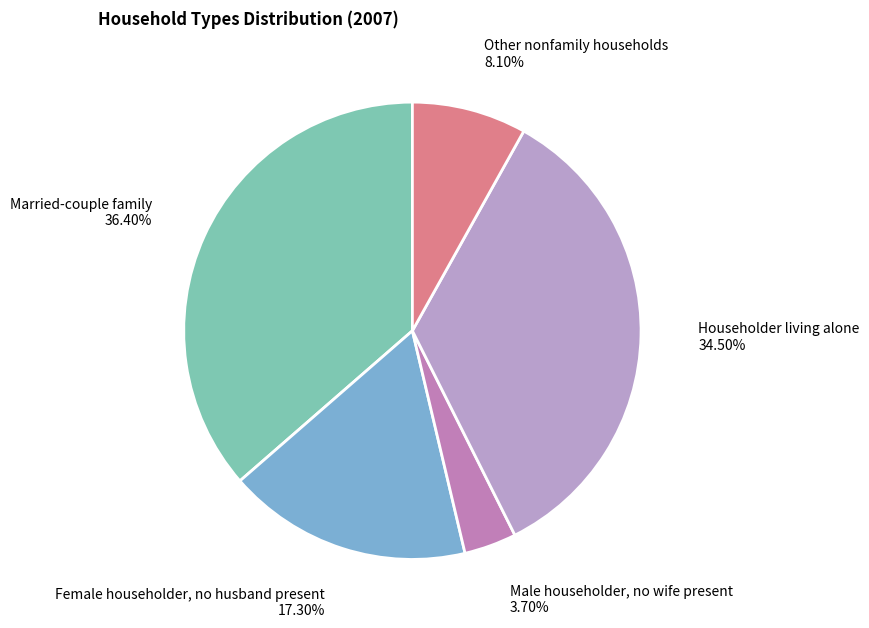

Is Married-couple family the majority of the pie?

No